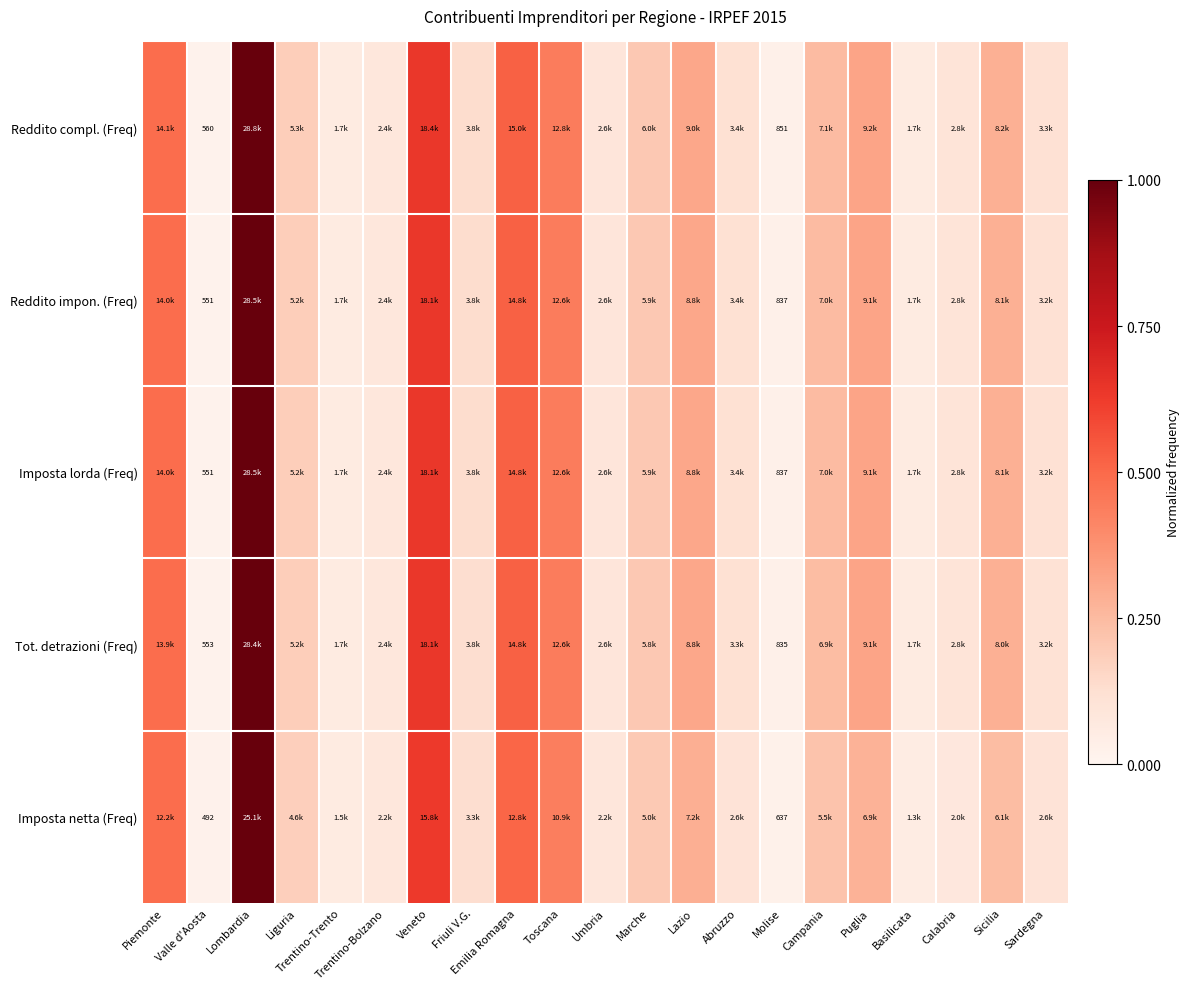

True or false: Imposta netta (Freq) has a value of 0.2 at Campania.

True